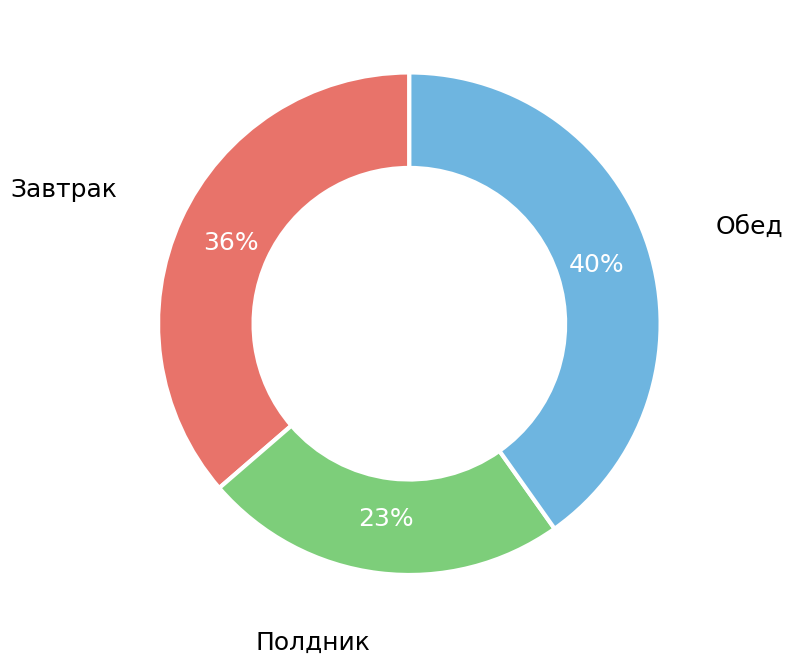

To the nearest percent, what is the average slice percentage?

33%